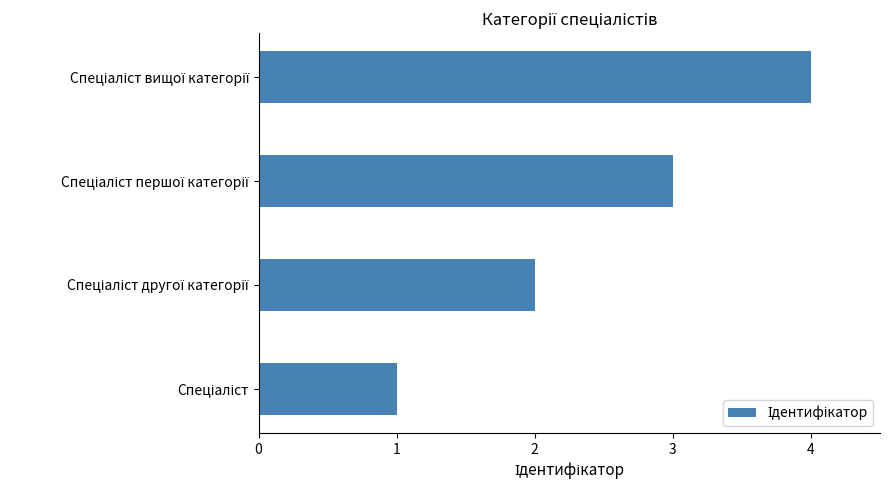

What is the sum of all values?

10